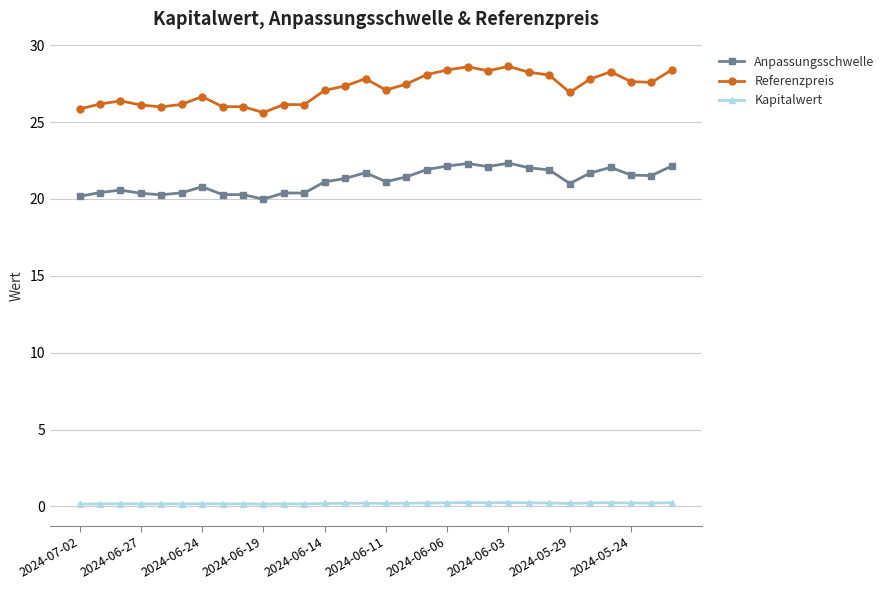

True or false: Anpassungsschwelle has more than 2 interior local peaks.

True